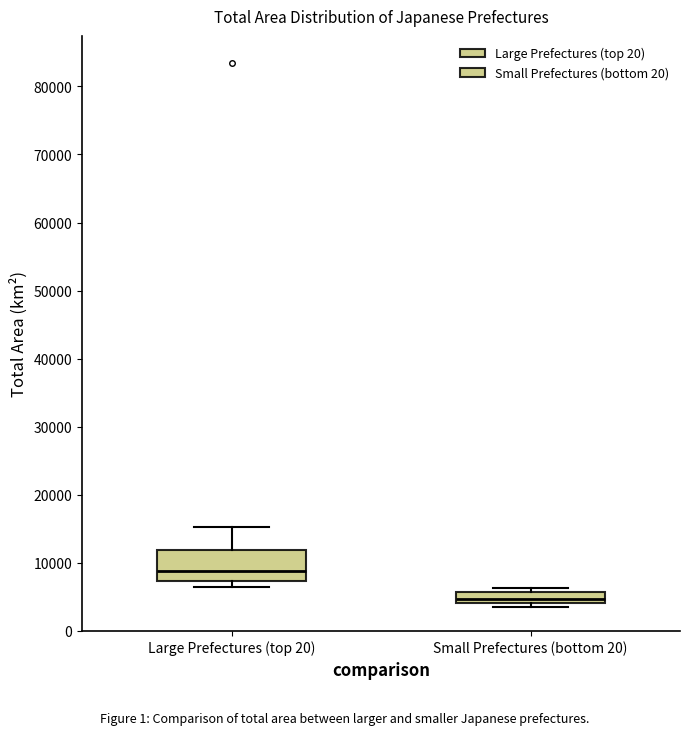

Where does the median line of the box for Small Prefectures (bottom 20) sit on the y-axis? The values are not printed on the chart, so give them approximately, as read against the axis.

5000